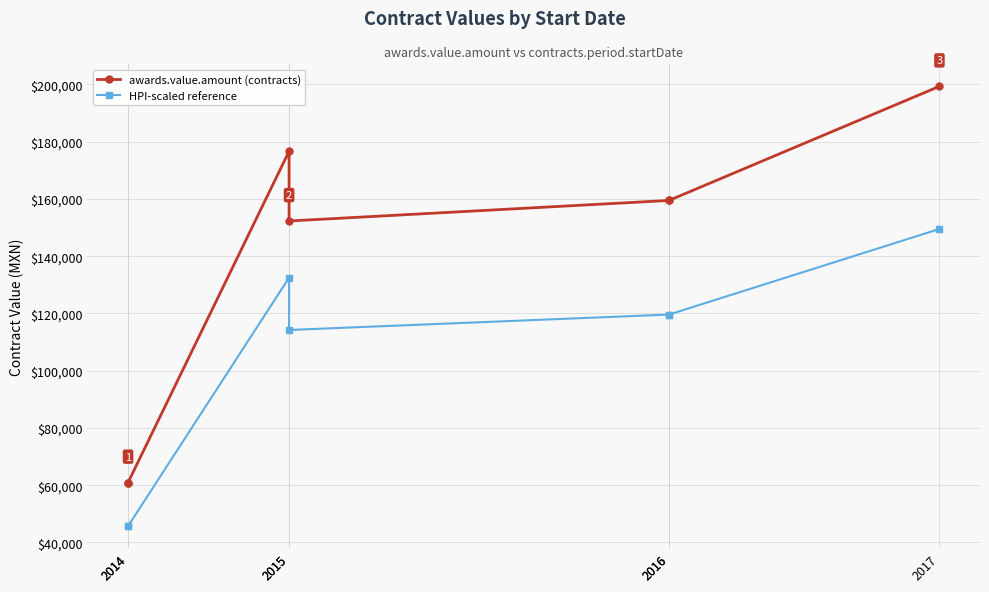

How many lines are shown in the chart?

2